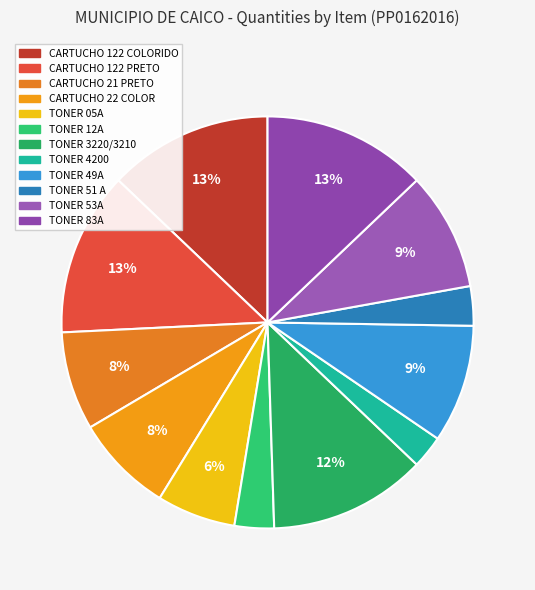

What percentage is NOT represented by TONER 05A?

93.8%